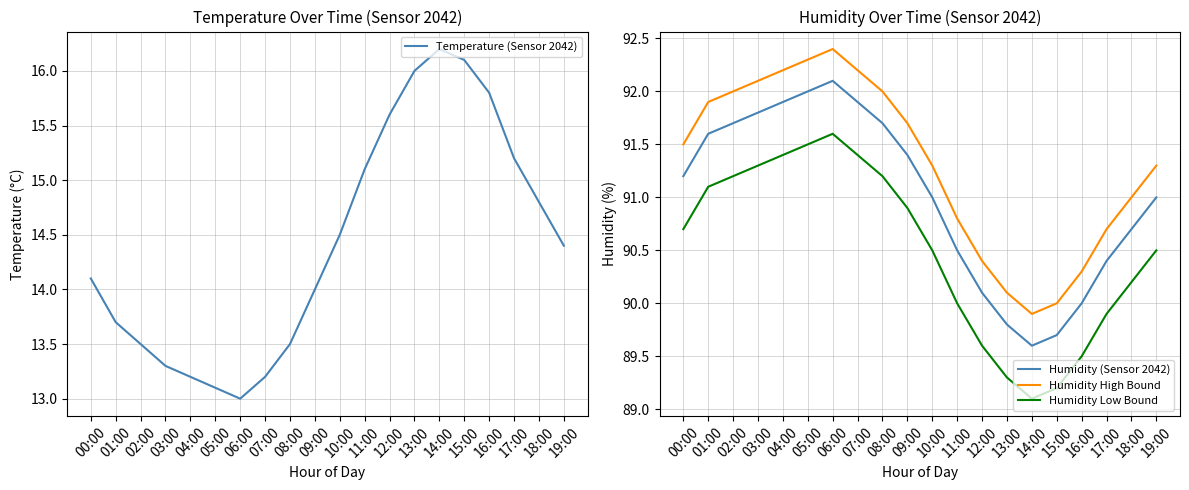

Which has a higher value, 08:00 or 15:00?

15:00